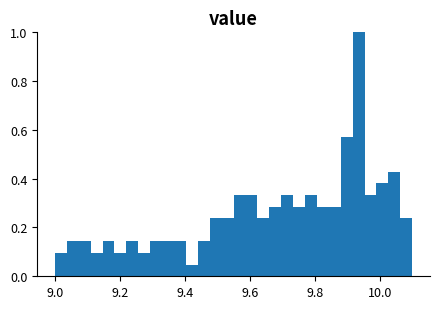

Read against the x-axis, roughly where is the centre of the tallest bar?

9.94